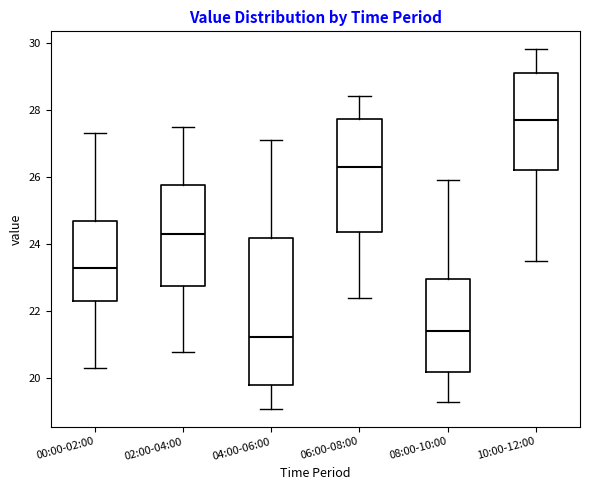

Where does the upper whisker of the box for 04:00-06:00 end on the y-axis? The values are not printed on the chart, so give them approximately, as read against the axis.

27.2